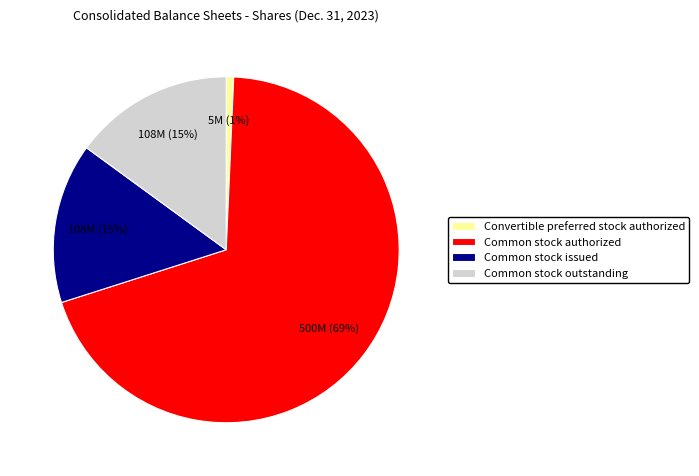

What percentage is the Common stock authorized slice, to the nearest percent?

69%